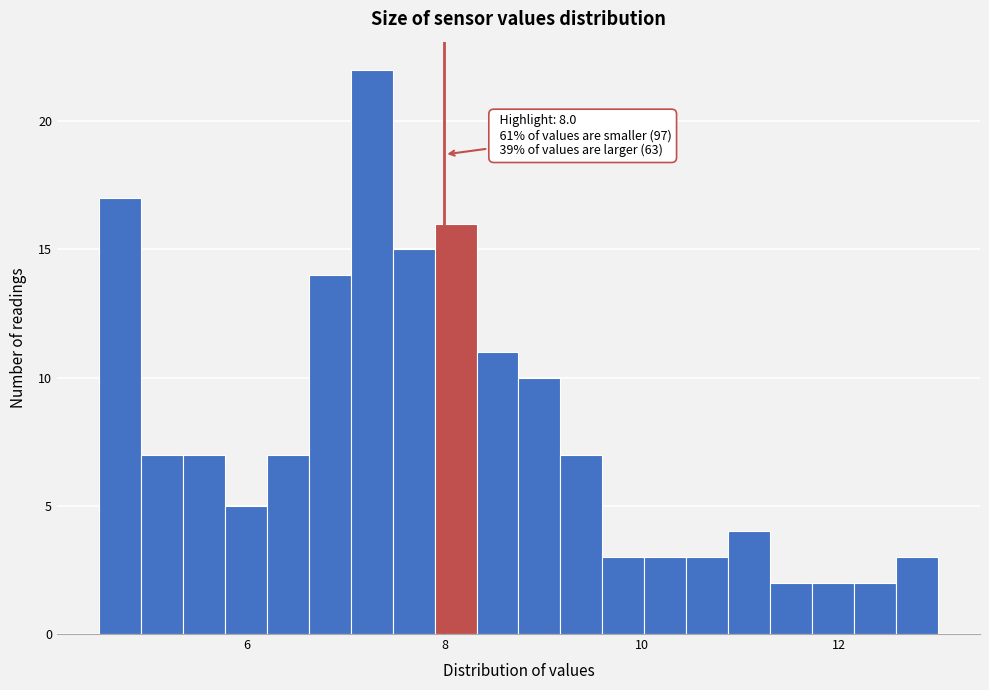

Read against the x-axis, roughly where is the centre of the tallest bar?

7.2